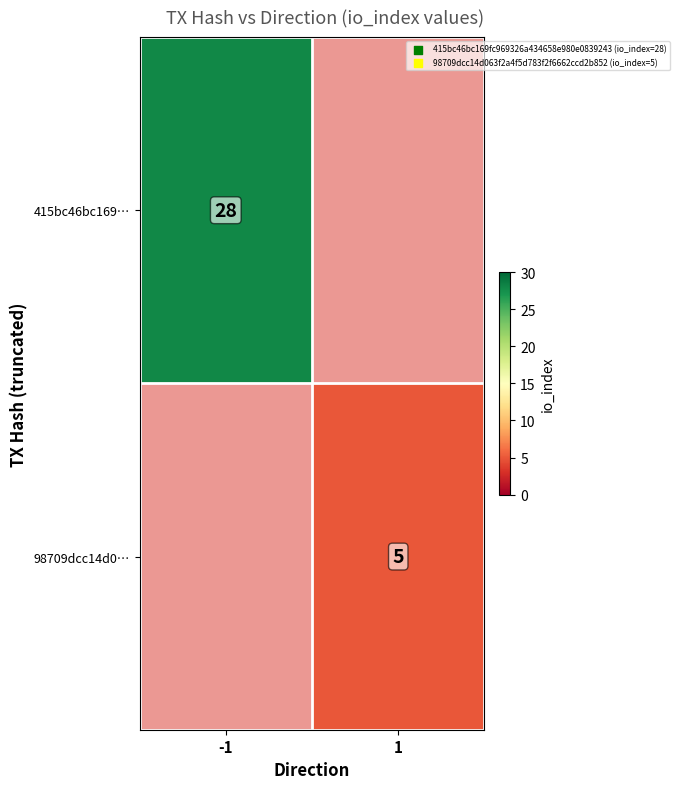

How many categories are shown in the chart?

2